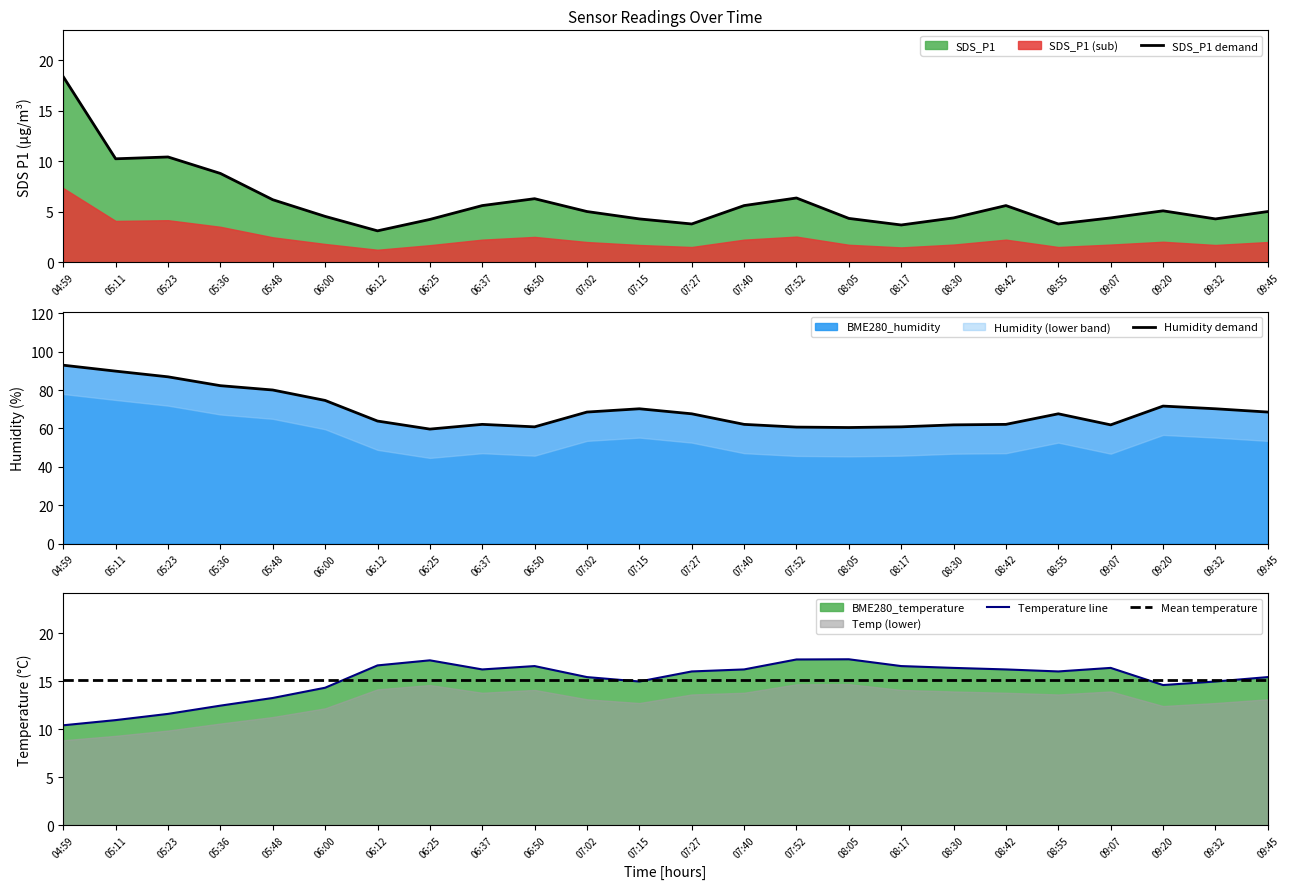

Which category has the highest value in the Mean temperature series?

04:59